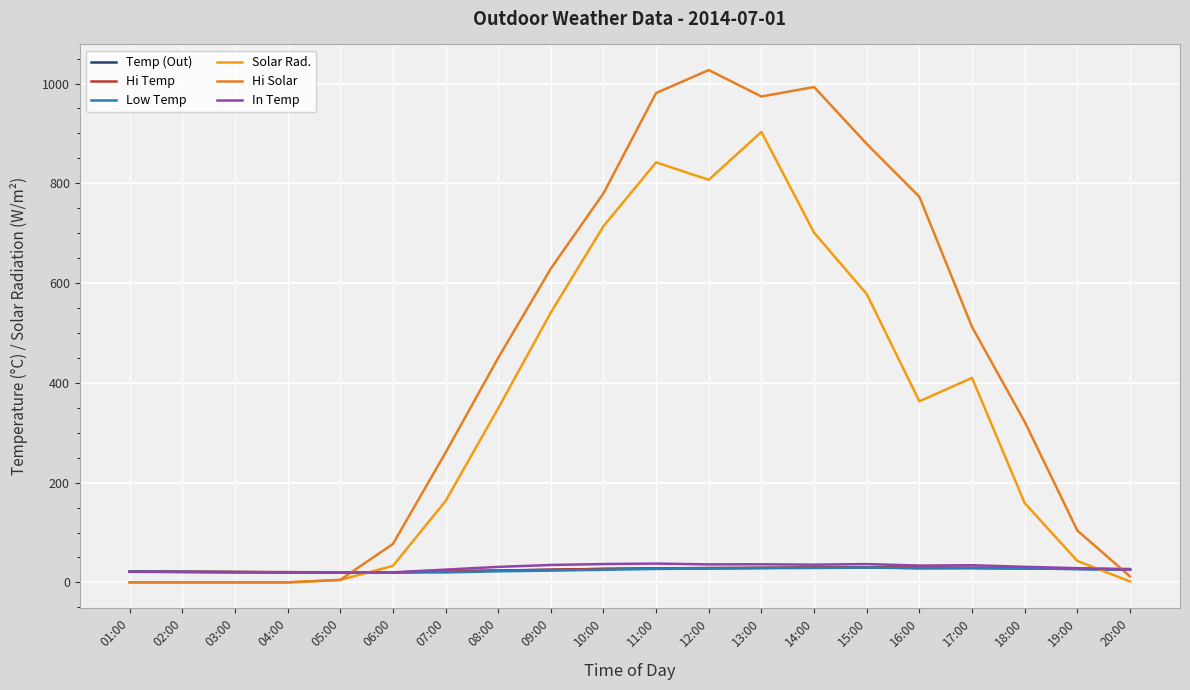

What is the label of the 14th point from the left?

14:00